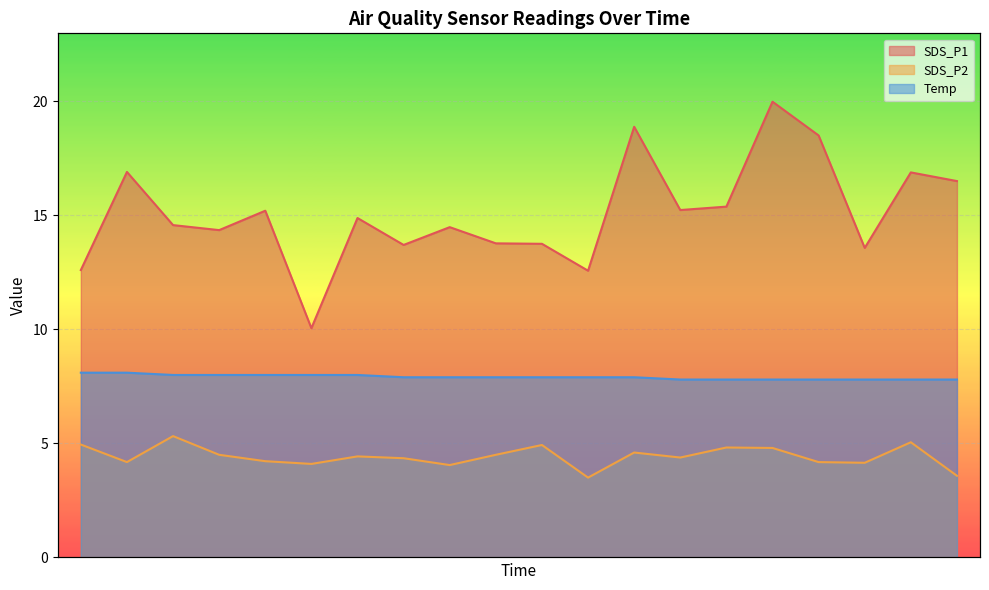

At how many categories does at least one series exceed 18?

3